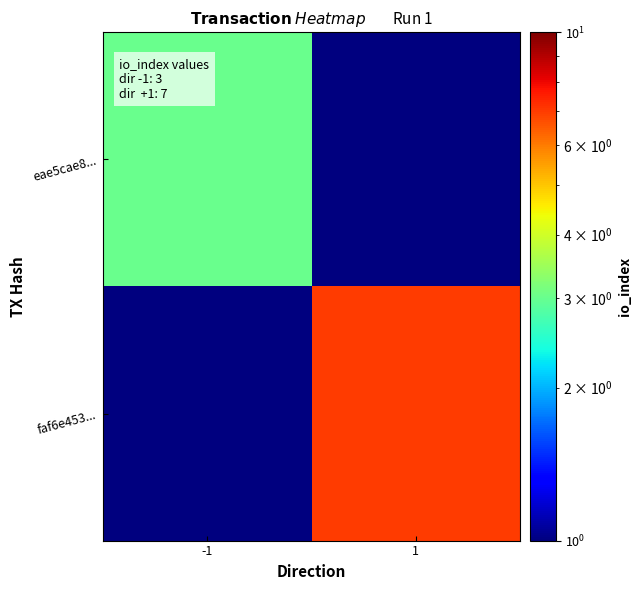

List the series in order of their overall mean, highest first.

faf6e453..., eae5cae8...